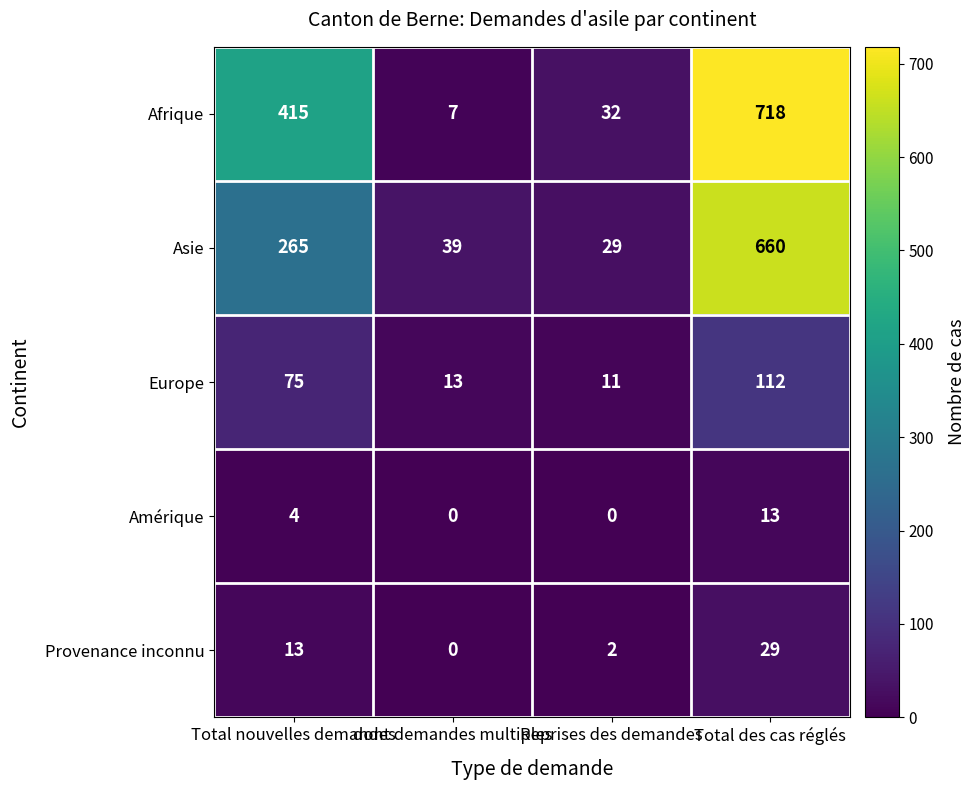

Which series changed the most between Total nouvelles demandes and dont demandes multiples?

Afrique